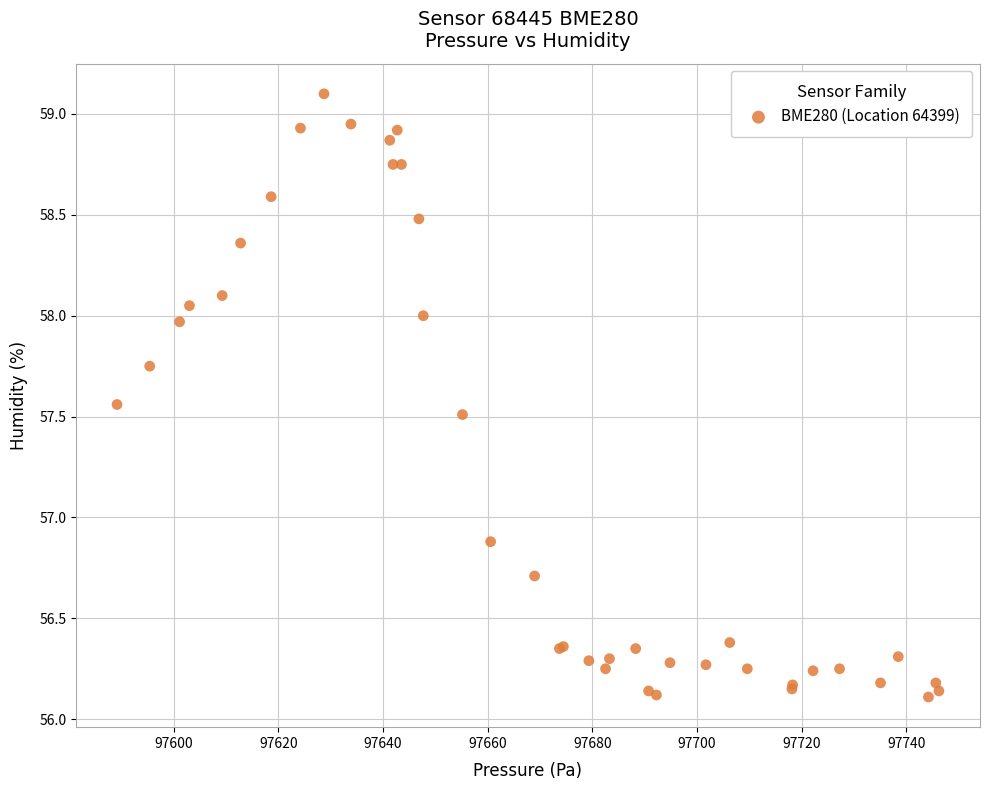

What Y value in the scatter plot is closest to 57?

56.9